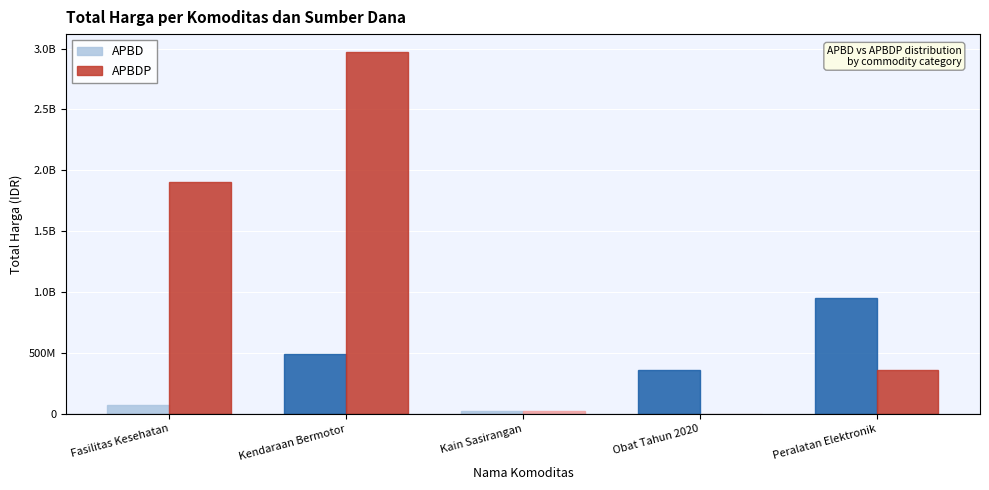

Where does the APBD series first go above 361684110?

Kendaraan Bermotor